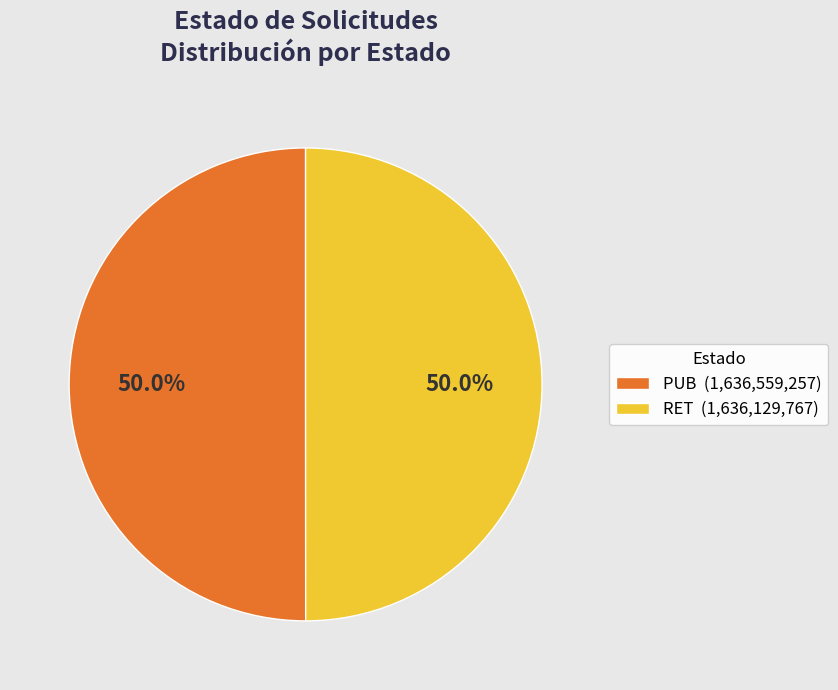

Combined, do RET (1,636,129,767) and PUB (1,636,559,257) account for over 50%?

Yes